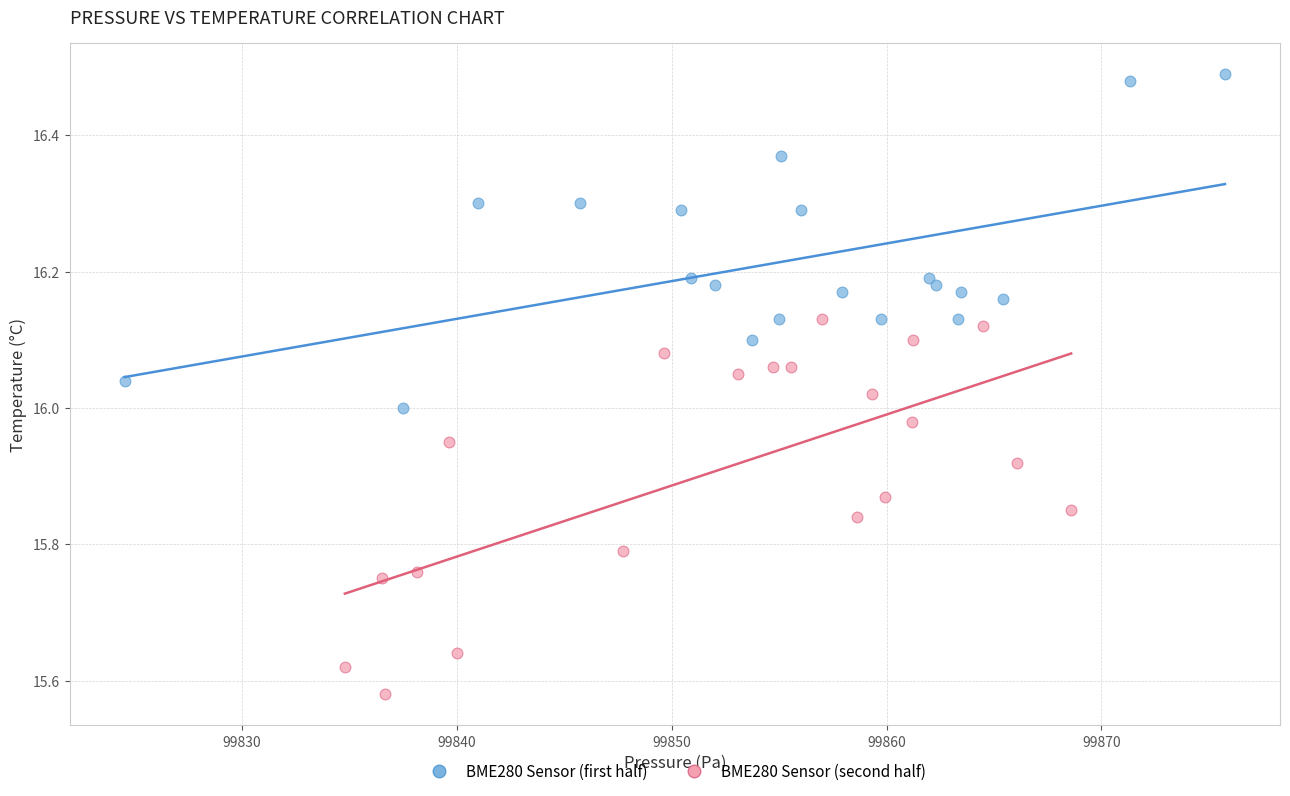

Which series has the largest Y range (max minus min)?

BME280 Sensor (second half)